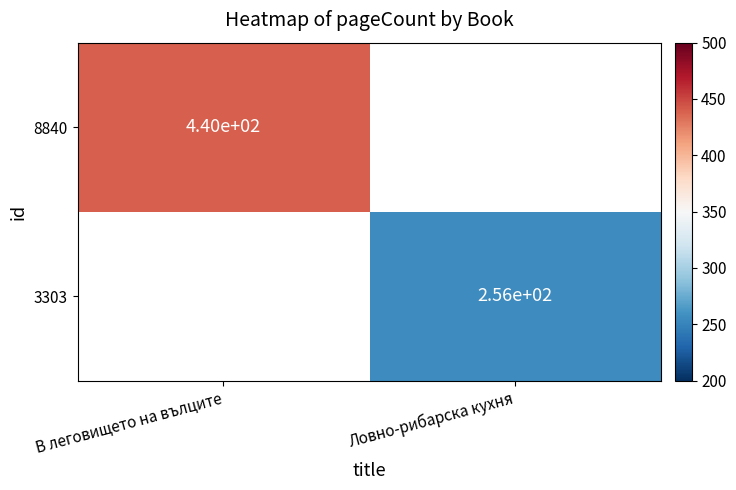

The value of 8840 at В леговището на вълците is 206. True or false?

False